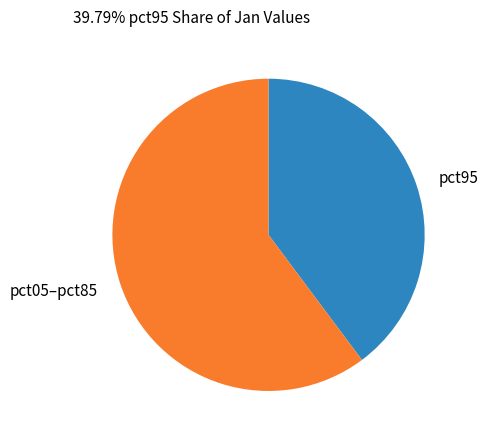

Is it true that pct95 is 26% of the pie?

False